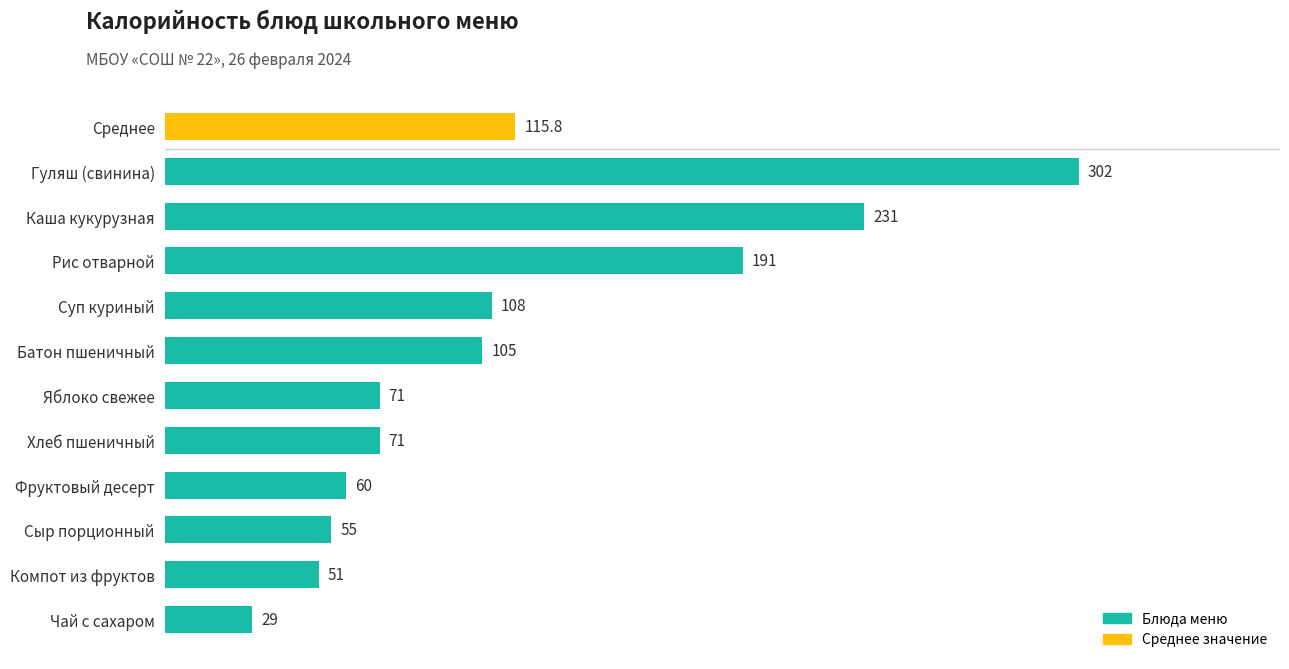

What value does the data have at Сыр порционный?

55.0